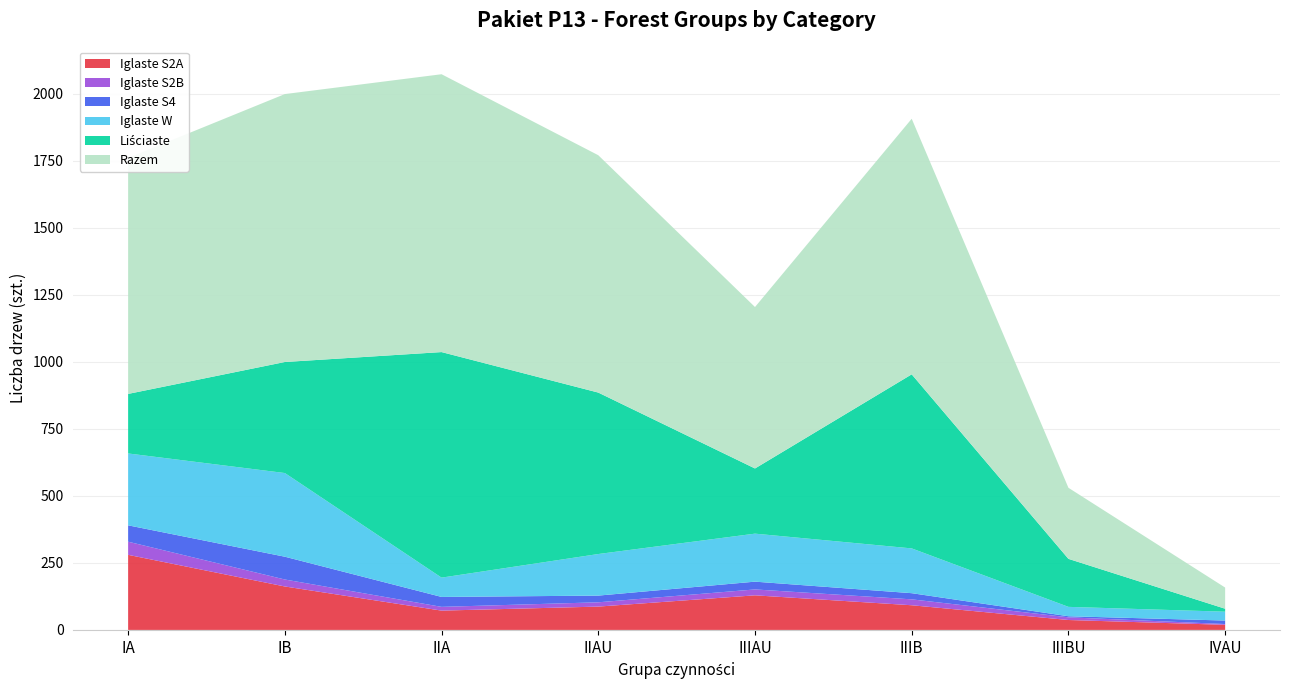

Reading left to right, what are all the values shown in this chart?

Iglaste S2A: IA=280	IB=162	IIA=72	IIAU=87	IIIAU=129	IIIB=92	IIIBU=37	IVAU=19
Iglaste S2B: IA=49	IB=26	IIA=14	IIAU=16	IIIAU=22	IIIB=22	IIIBU=10	IVAU=3
Iglaste S4: IA=61	IB=85	IIA=37	IIAU=25	IIIAU=29	IIIB=23	IIIBU=4	IVAU=13
Iglaste W: IA=268	IB=312	IIA=72	IIAU=155	IIIAU=179	IIIB=167	IIIBU=35	IVAU=33
Liściaste: IA=222	IB=414	IIA=841	IIAU=602	IIIAU=243	IIIB=649	IIIBU=179	IVAU=11
Razem: IA=880	IB=999	IIA=1036	IIAU=885	IIIAU=602	IIIB=953	IIIBU=265	IVAU=79